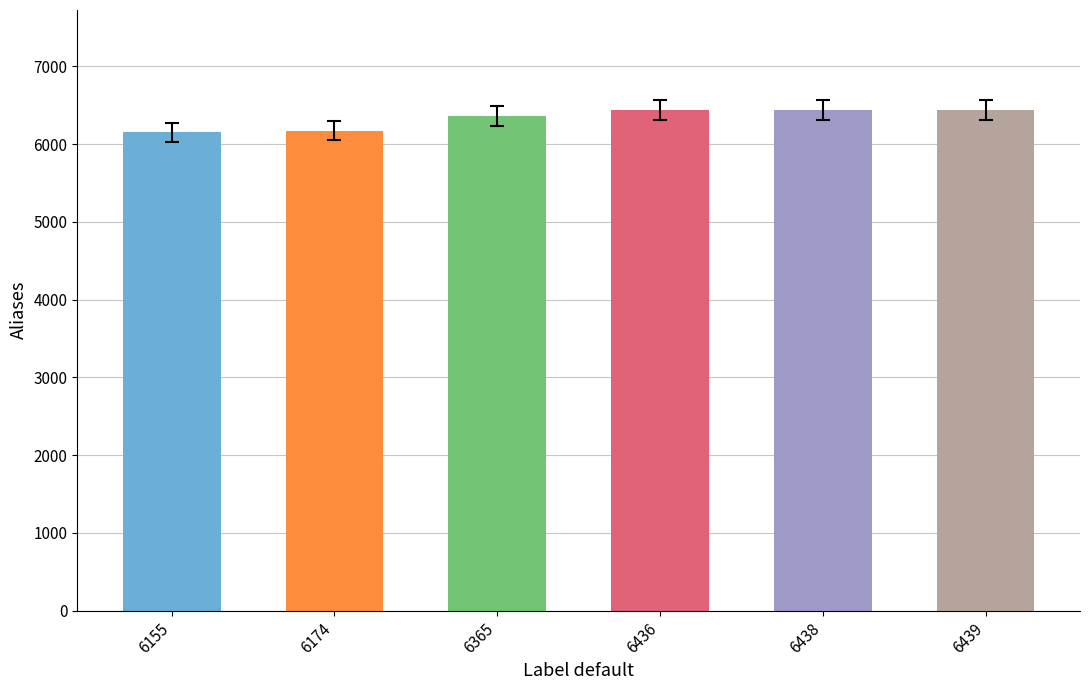

What is the difference between the values at 6438 and 6155?

283